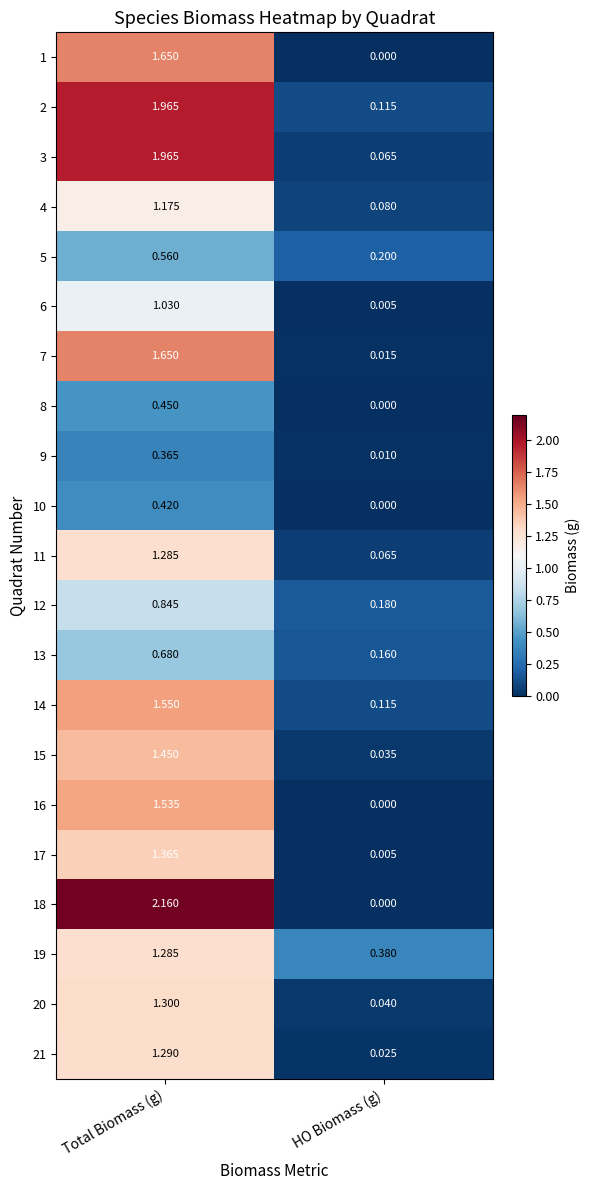

Which label corresponds to the largest value in the chart?

Total Biomass (g)